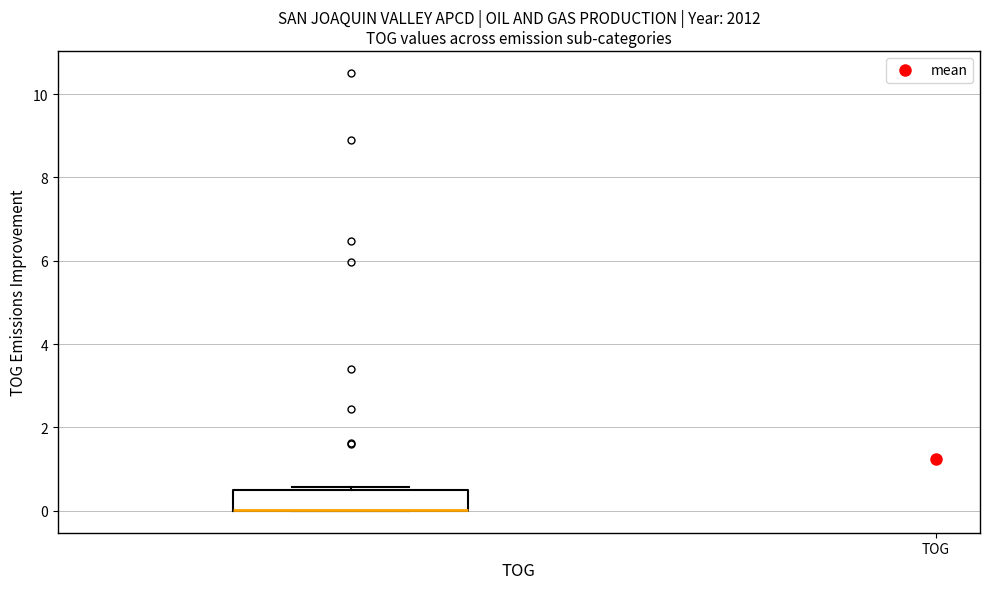

Where is the lower edge of the box on the y-axis? The values are not printed on the chart, so give them approximately, as read against the axis.

0.0